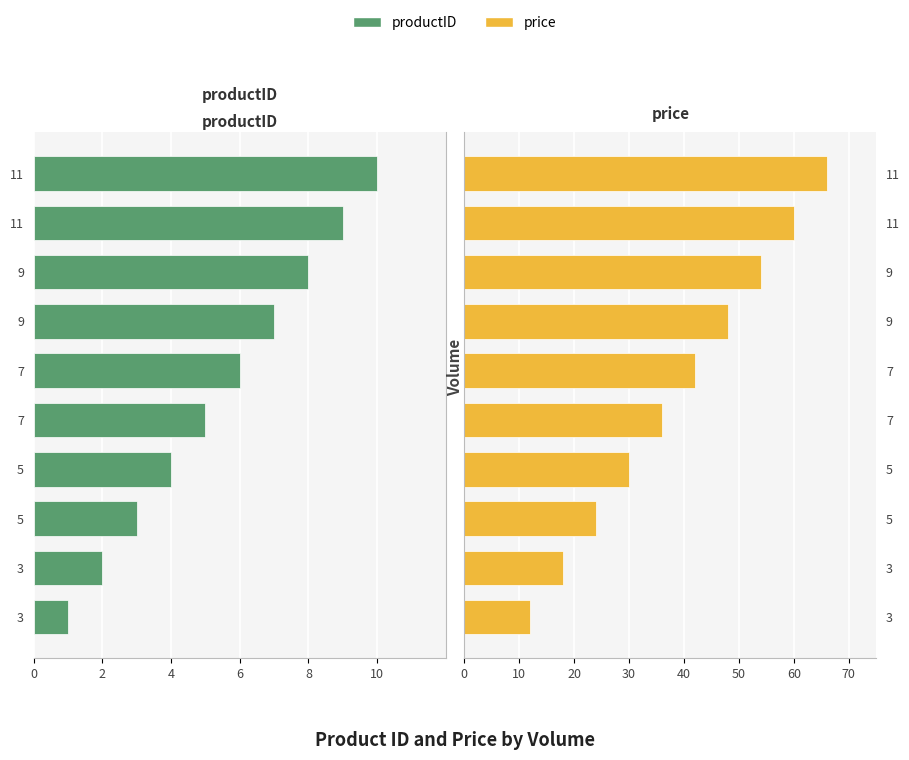

How many distinct data groups are displayed?

2